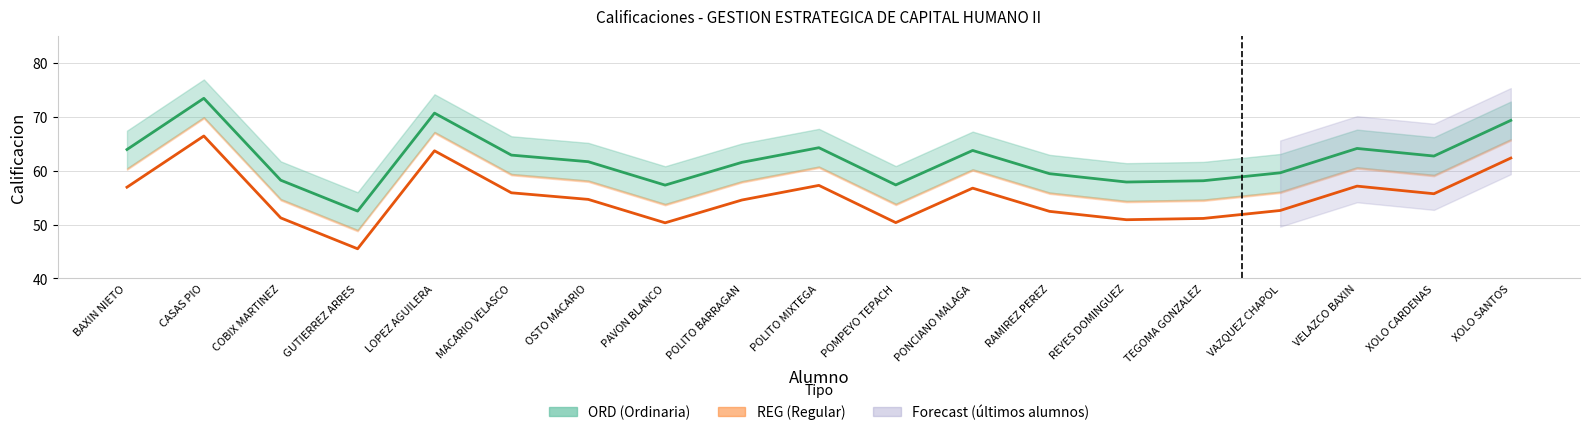

True or false: ORD (Calificacion Ordinaria) and REG (Calificacion Regular) intersect in this chart.

False